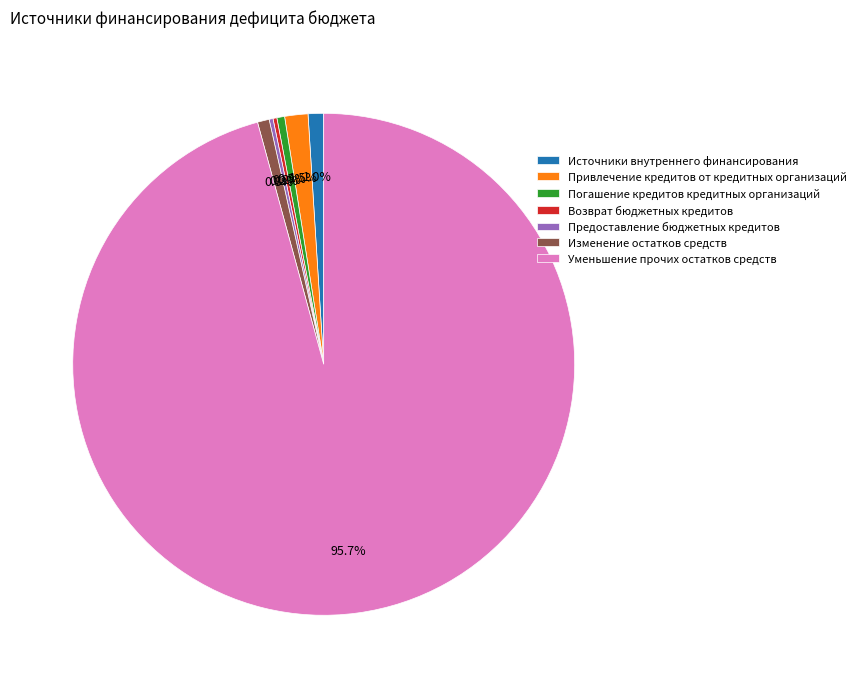

What is the total percentage of Источники внутреннего финансирования and Погашение кредитов кредитных организаций?

1.5%